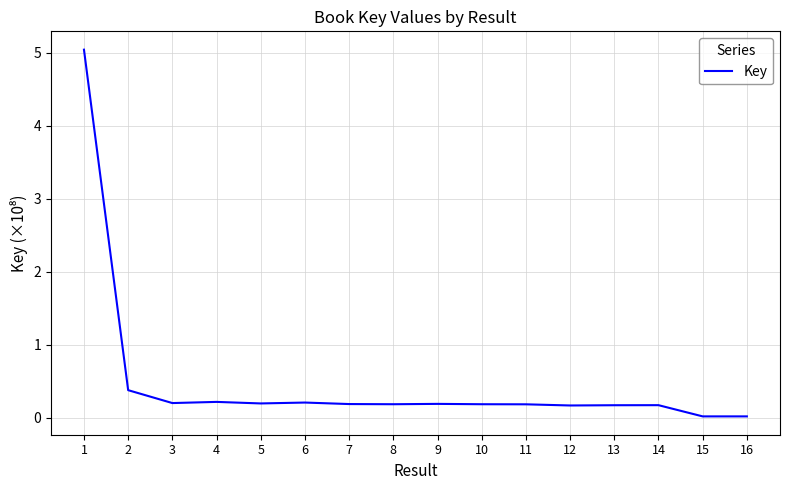

True or false: the data shows 0.2 at 5.

True